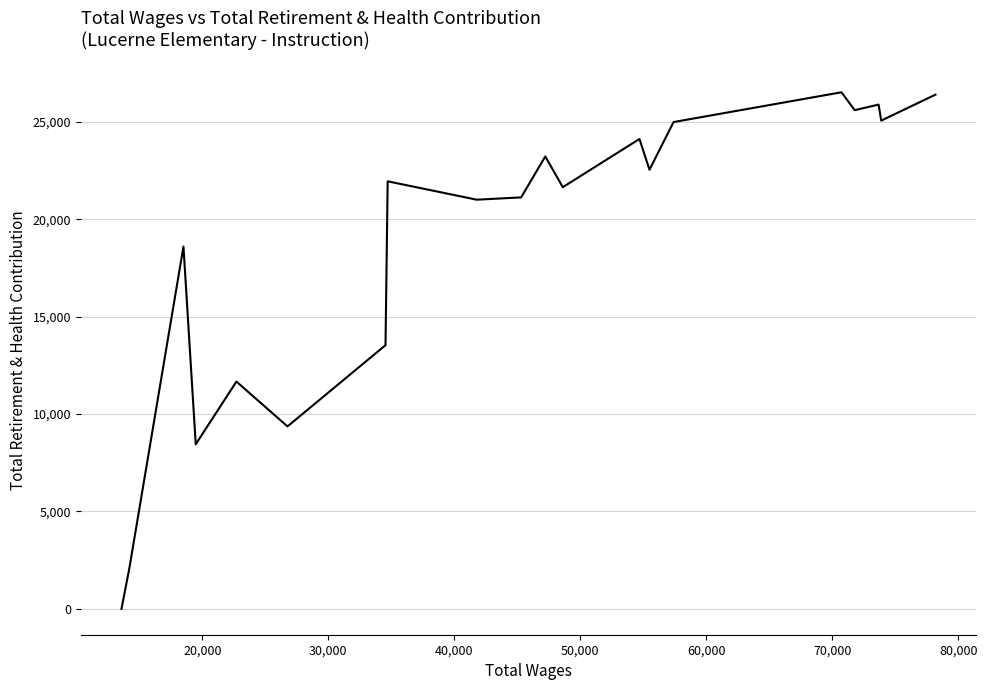

What is the difference between the maximum and second lowest values?

24428